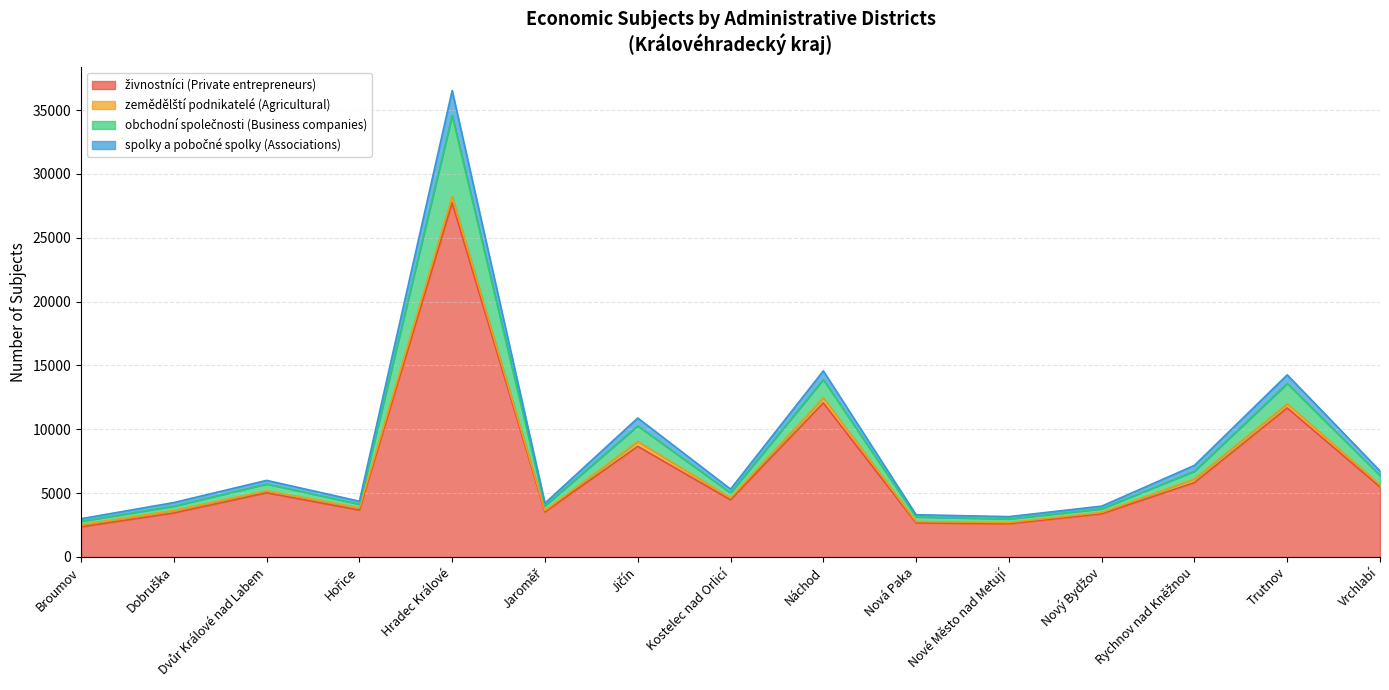

At which category is the sum across all series the highest?

Hradec Králové